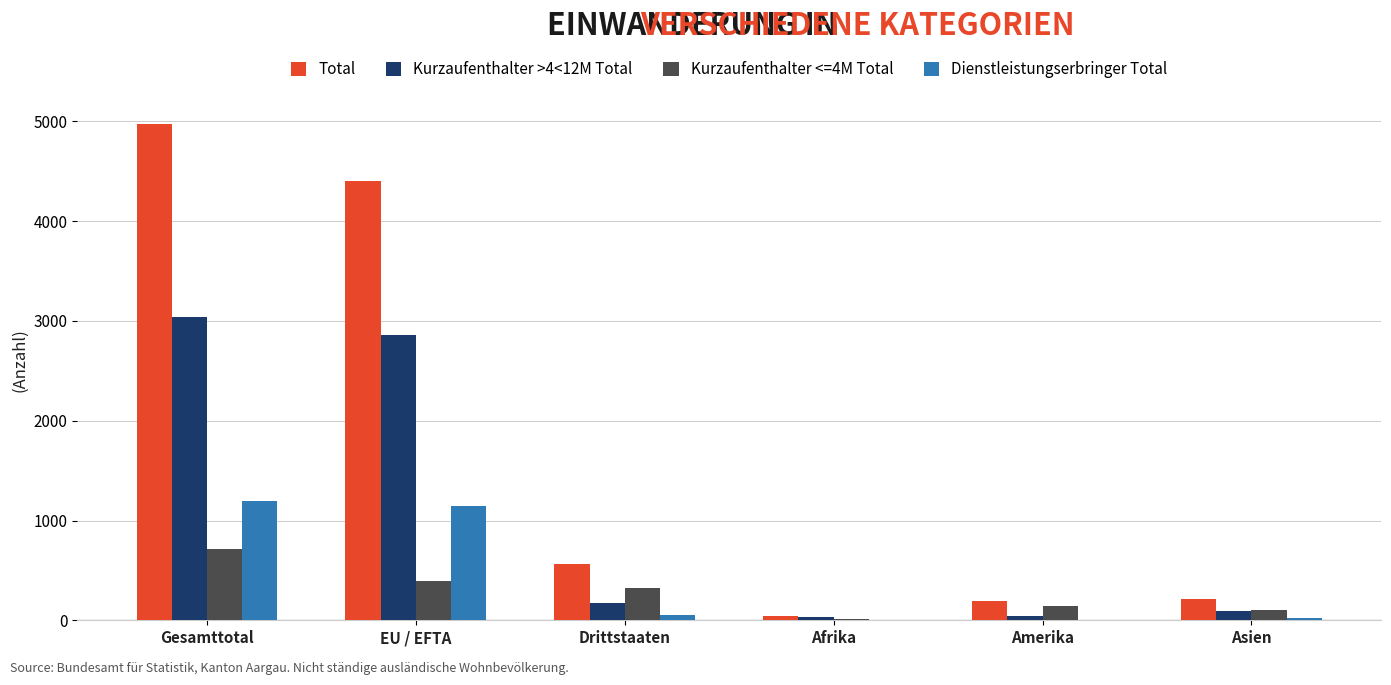

What is the sum of all Total values?

10401